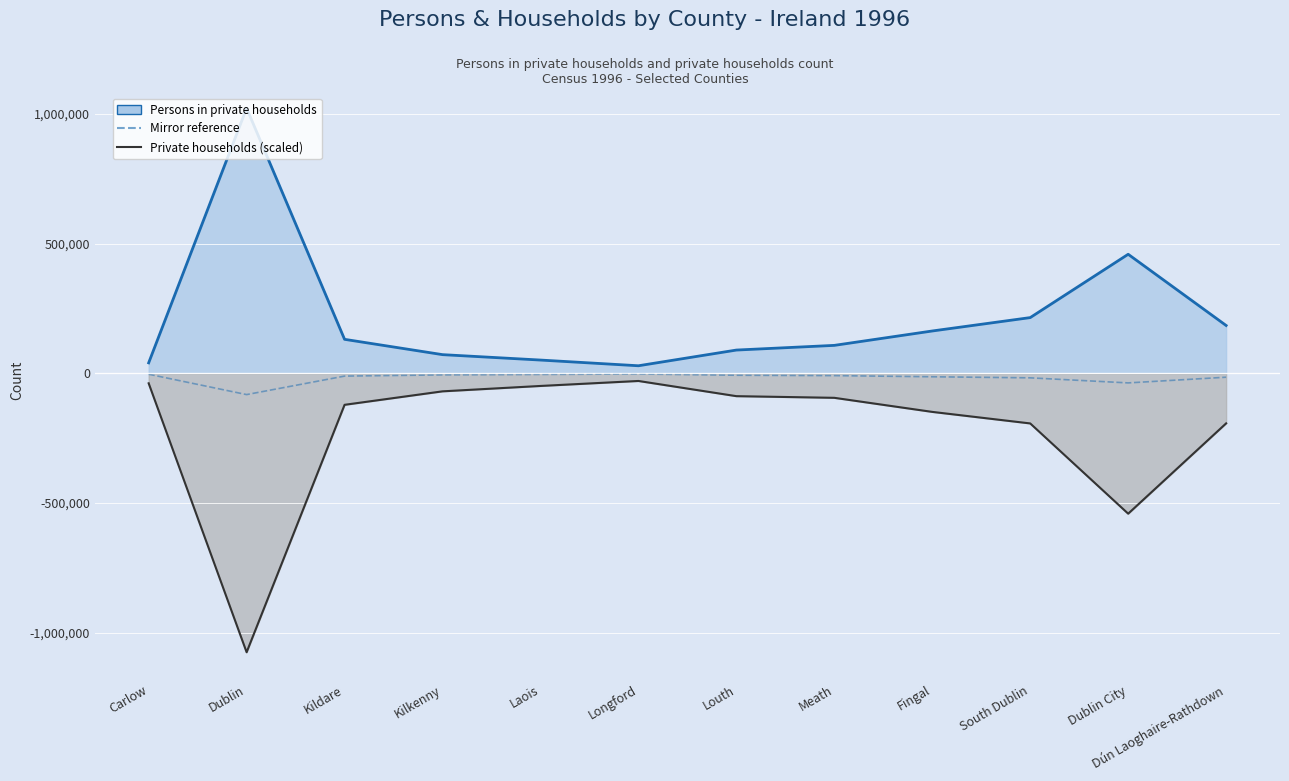

Rank the series by their maximum value, from highest to lowest.

Persons in private households line, Mirror reference, Private households line